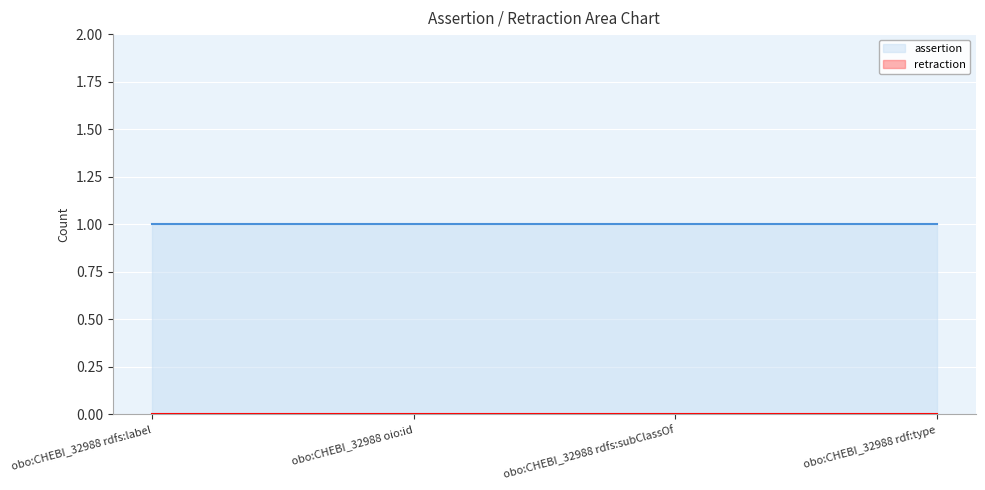

How many distinct data groups are displayed?

2